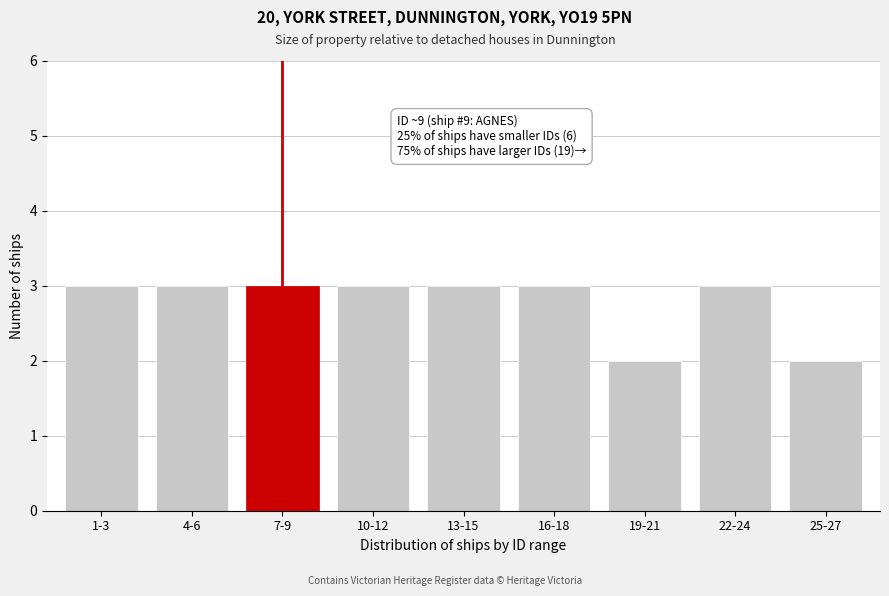

Reading right to left, transcribe all the data shown in this chart.

25-27=2	22-24=3	19-21=2	16-18=3	13-15=3	10-12=3	7-9=3	4-6=3	1-3=3